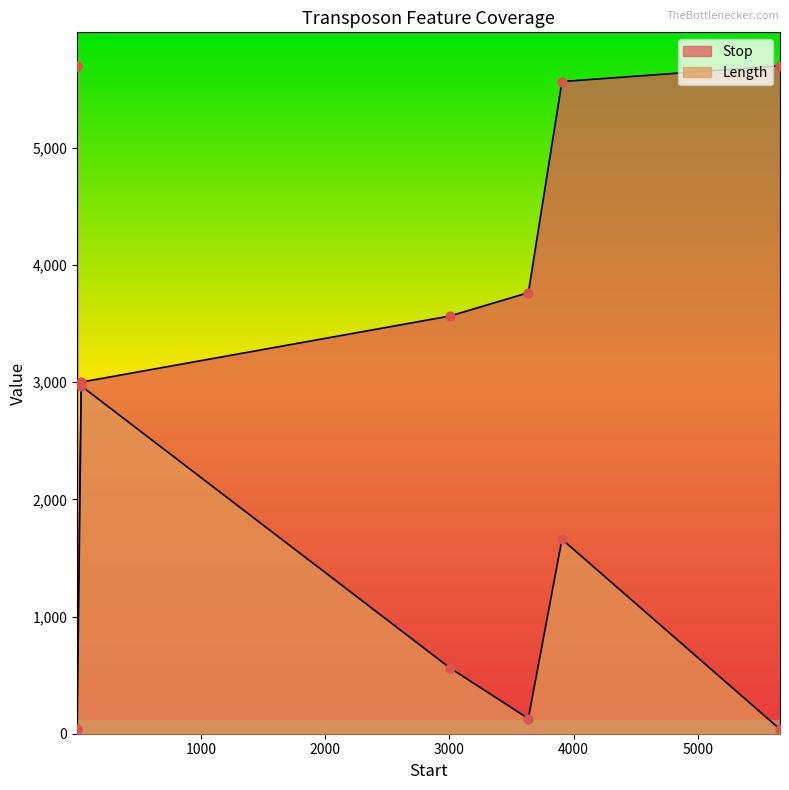

What are all the series names shown in the legend?

Stop, Length